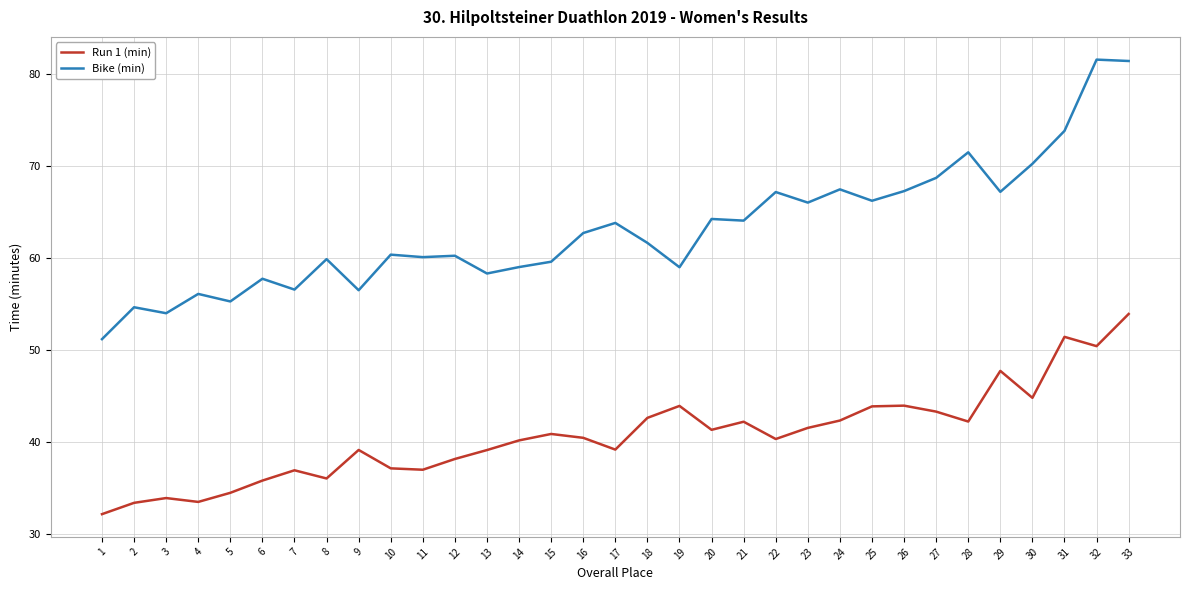

Which series changed the most between 7 and 25?

Bike (min)